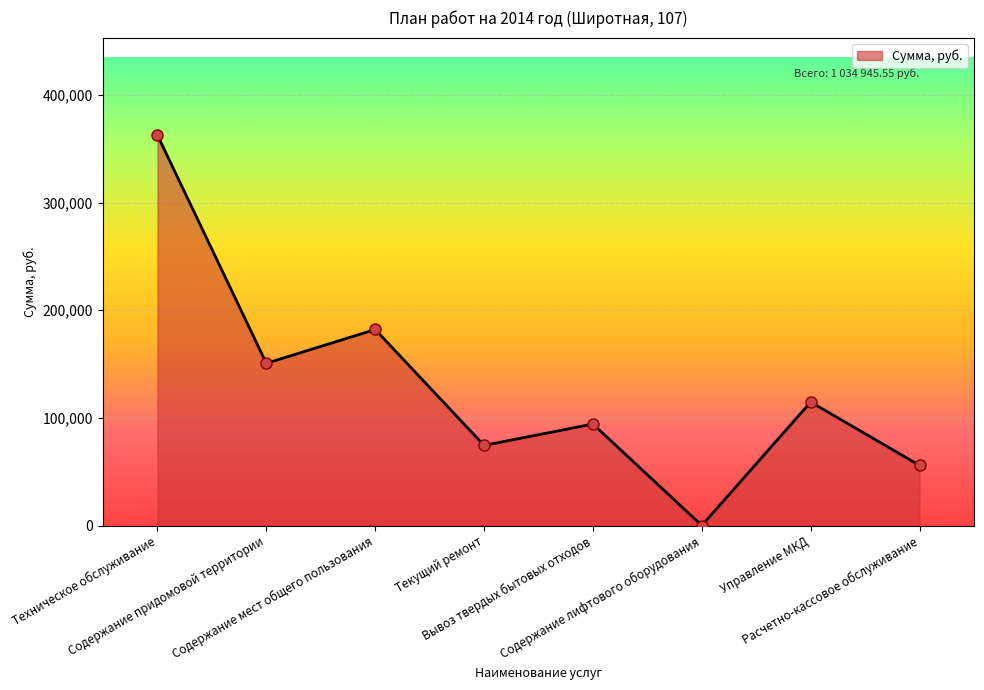

What is the change in value from Содержание мест общего пользования to Текущий ремонт?

-107728.2